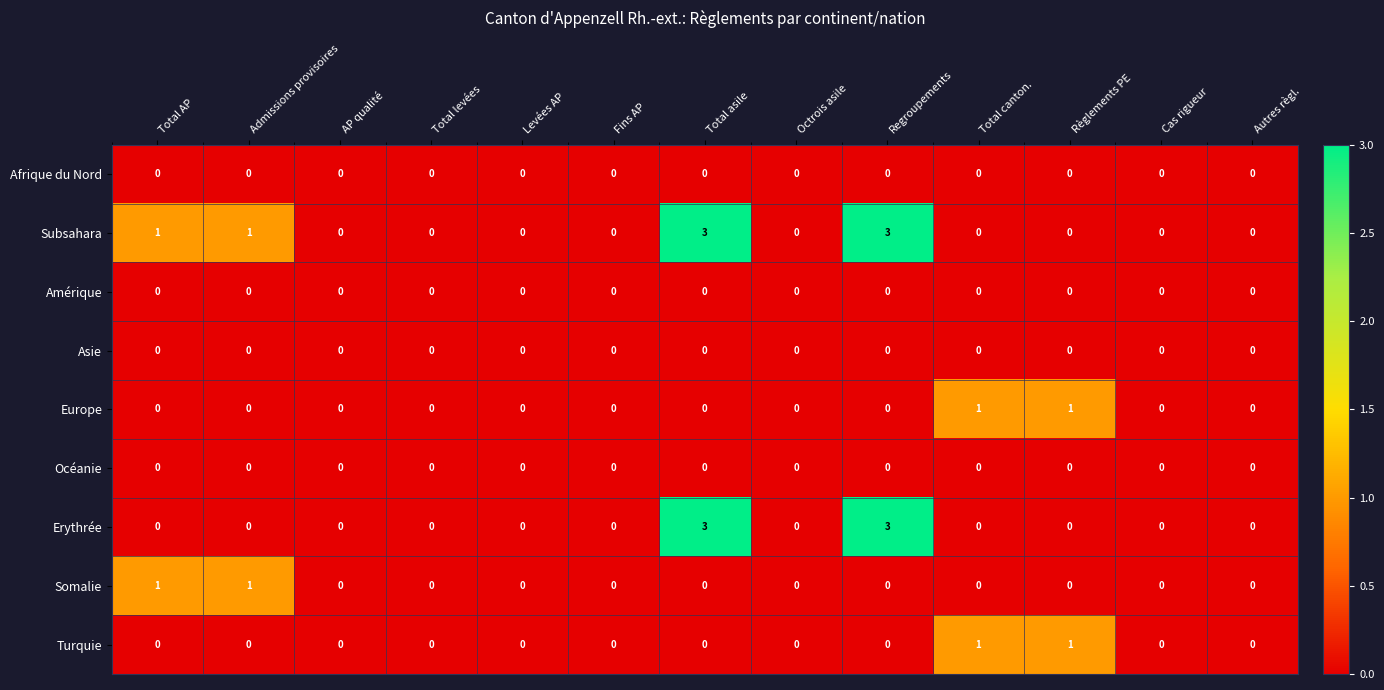

How many distinct data groups are displayed?

9